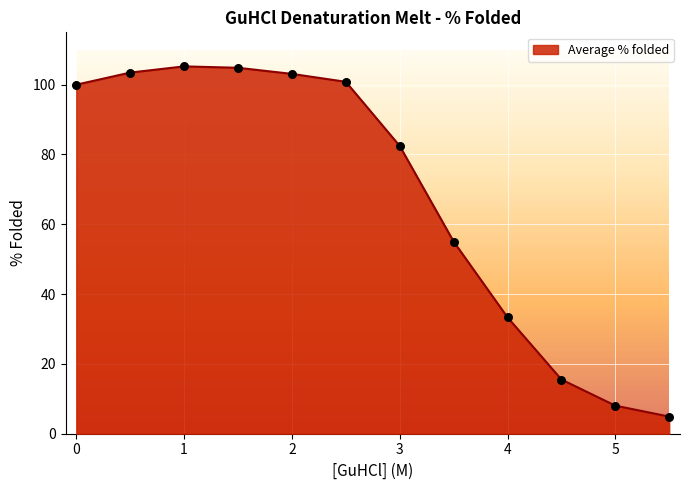

Between 5.5 and 3.5, which is larger?

3.5